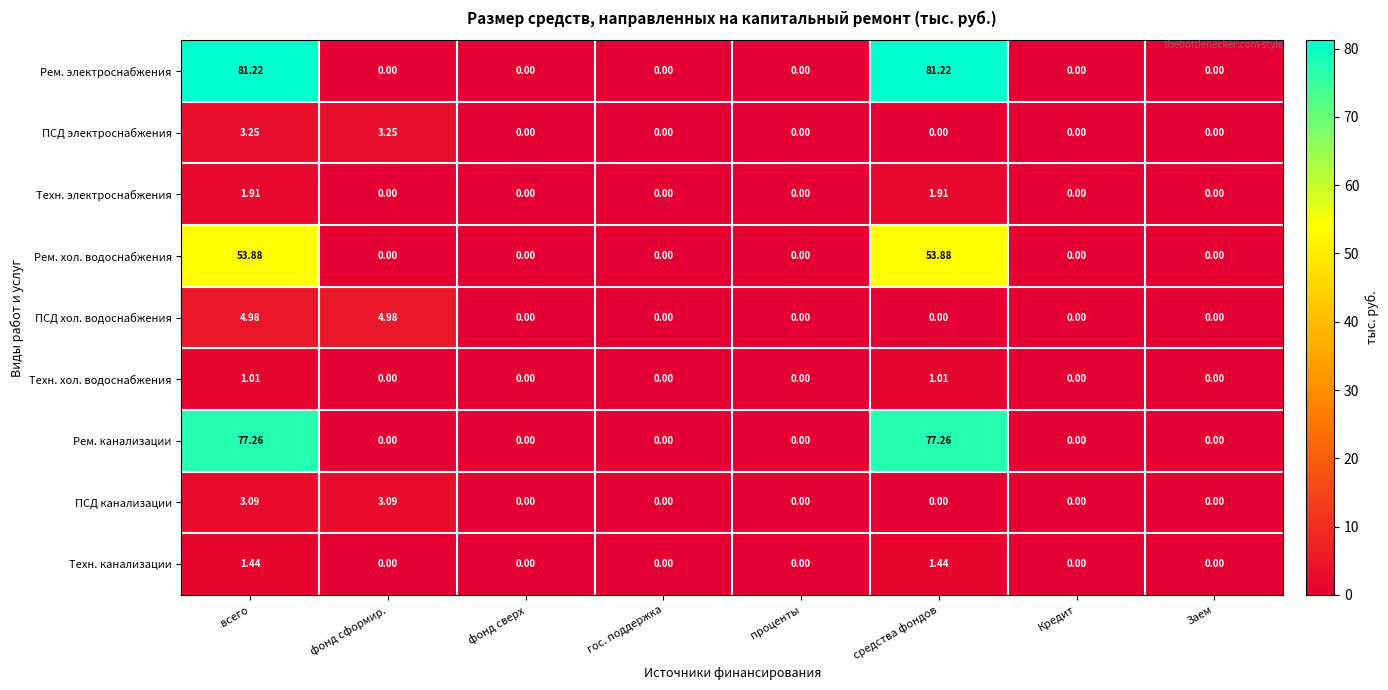

Which series has the widest spread of values?

Рем. электроснабжения